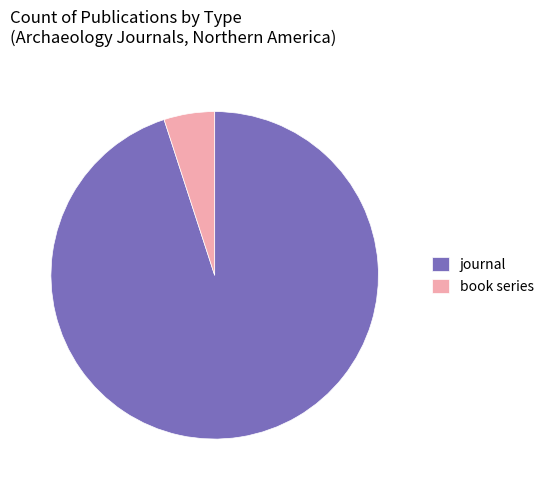

What is the ratio of the value at journal to the value at book series?

18.5